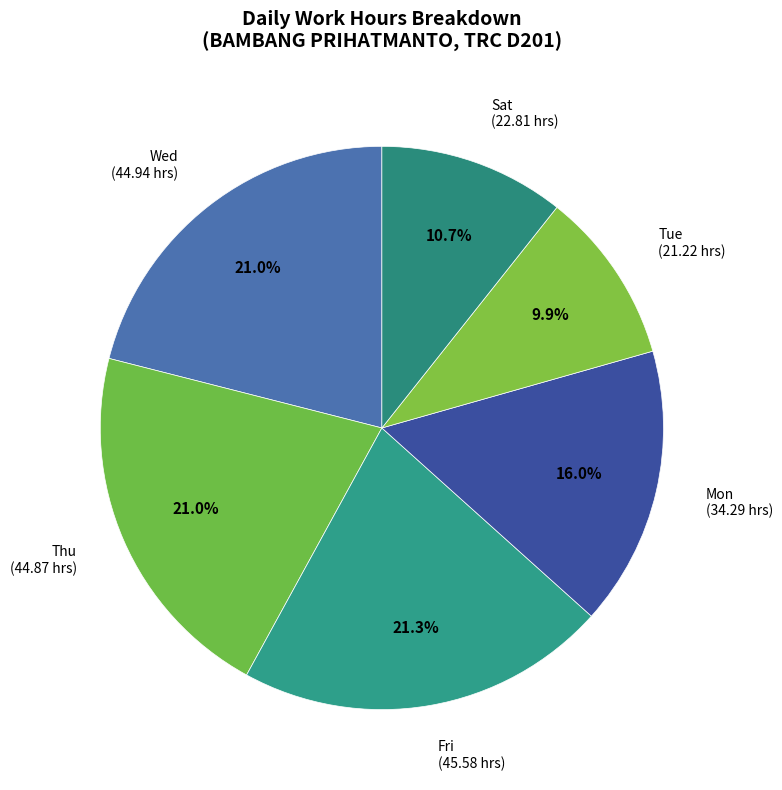

Which slice is the smallest?

Tue